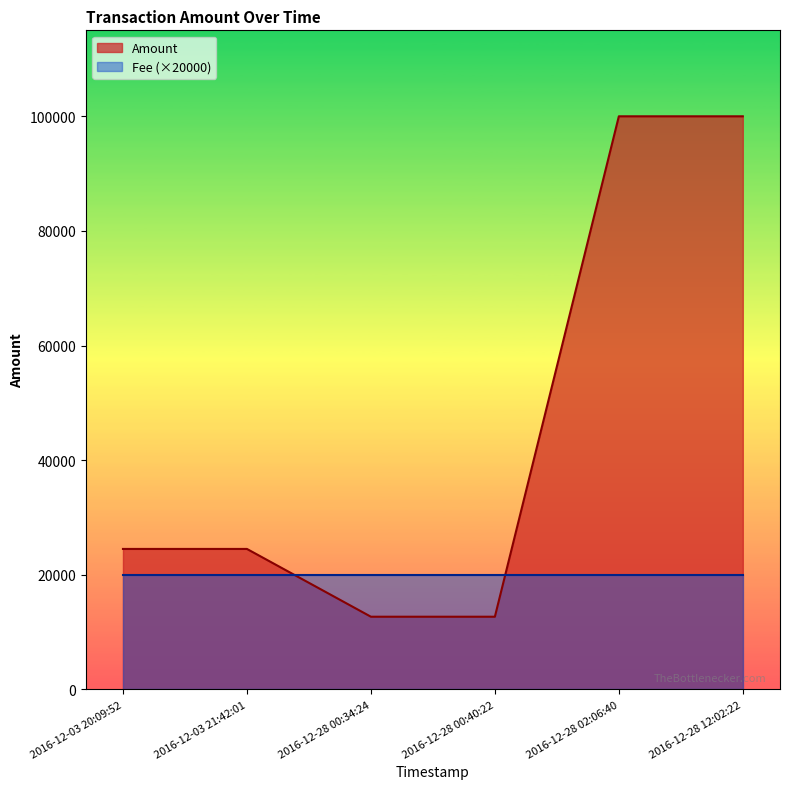

What is the value of the 2nd point from the left?

24513.8